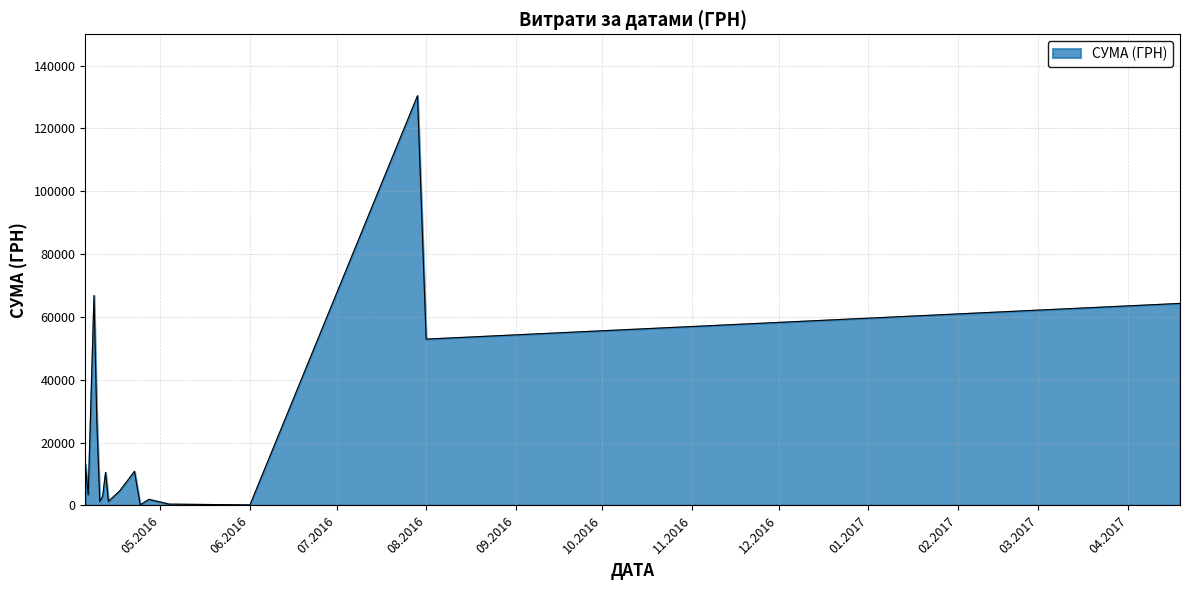

How many interior local valleys (lower than both neighbors) does the data have?

6